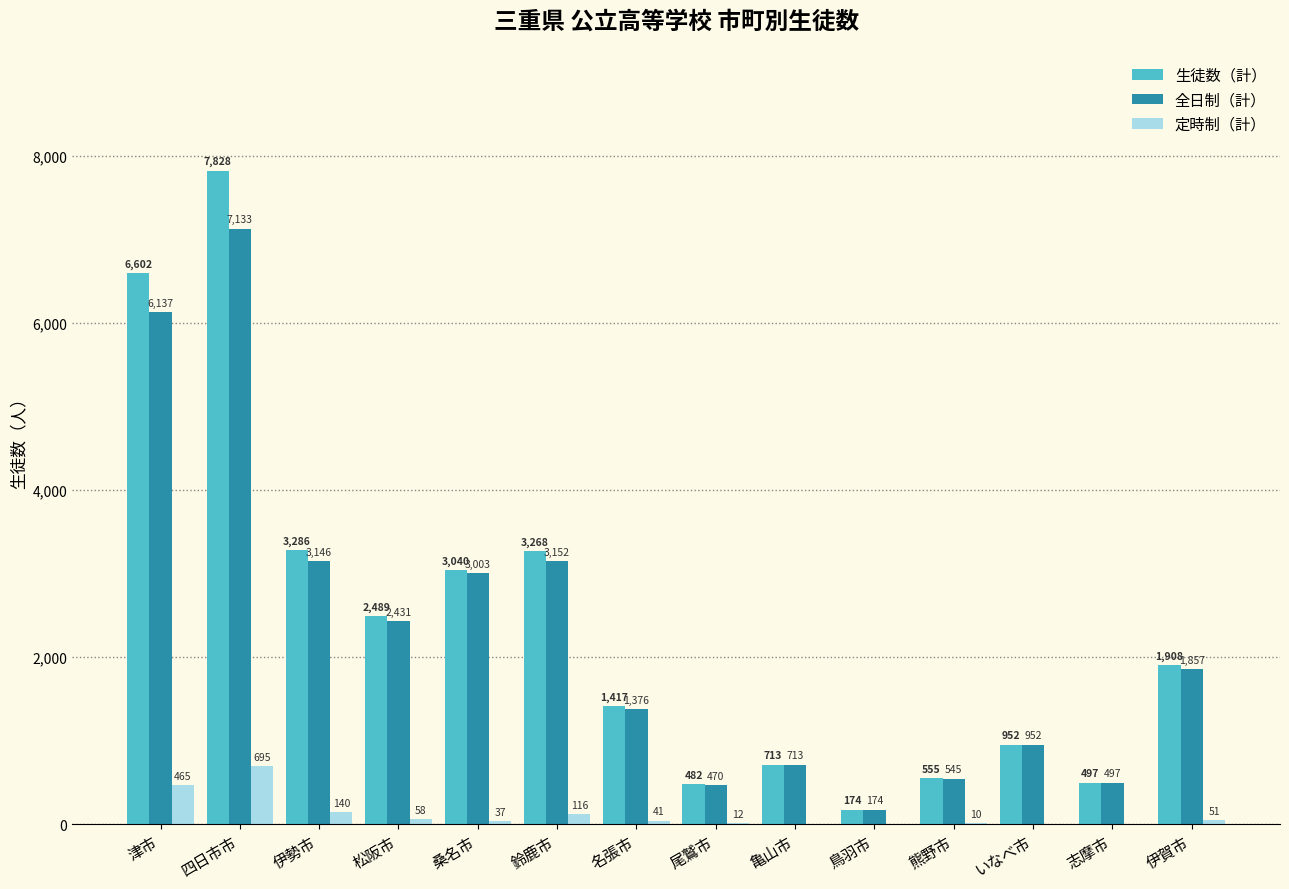

Reading right to left, transcribe all the data shown in this chart.

生徒数（計）: 1908	497	952	555	174	713	482	1417	3268	3040	2489	3286	7828	6602
全日制（計）: 1857	497	952	545	174	713	470	1376	3152	3003	2431	3146	7133	6137
定時制（計）: 51	0	0	10	0	0	12	41	116	37	58	140	695	465